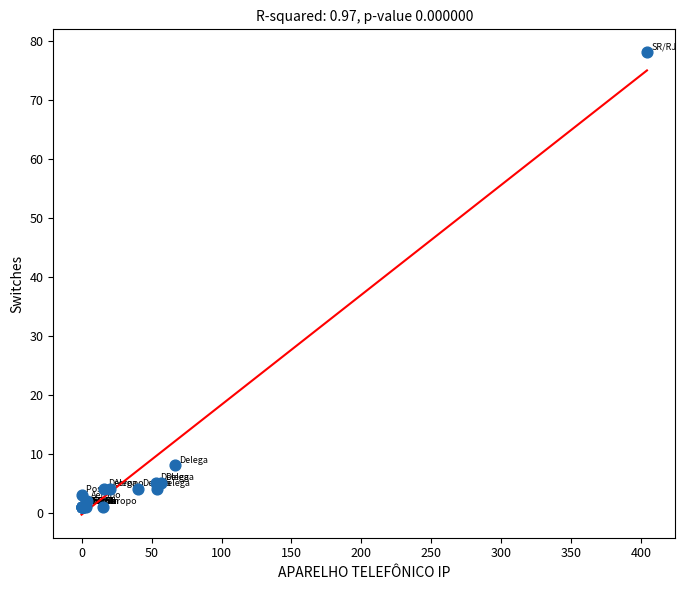

What Y value in the scatter plot is closest to 39?

8